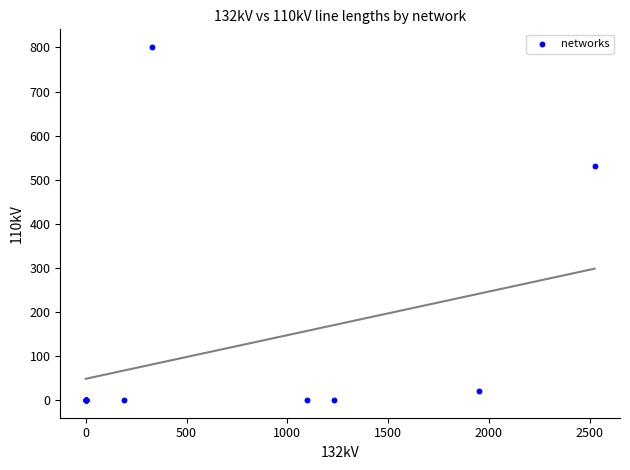

What Y value in the scatter plot is closest to 400?

530.1